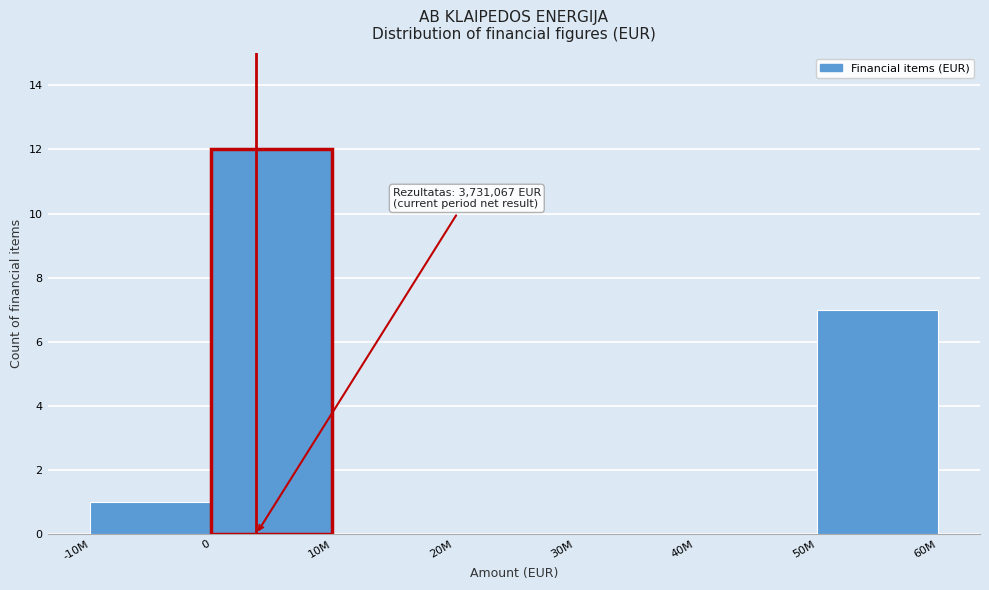

Reading left to right, extract all data points from this chart.

-10M=1	0=12	10M=0	20M=0	30M=0	40M=0	50M=7